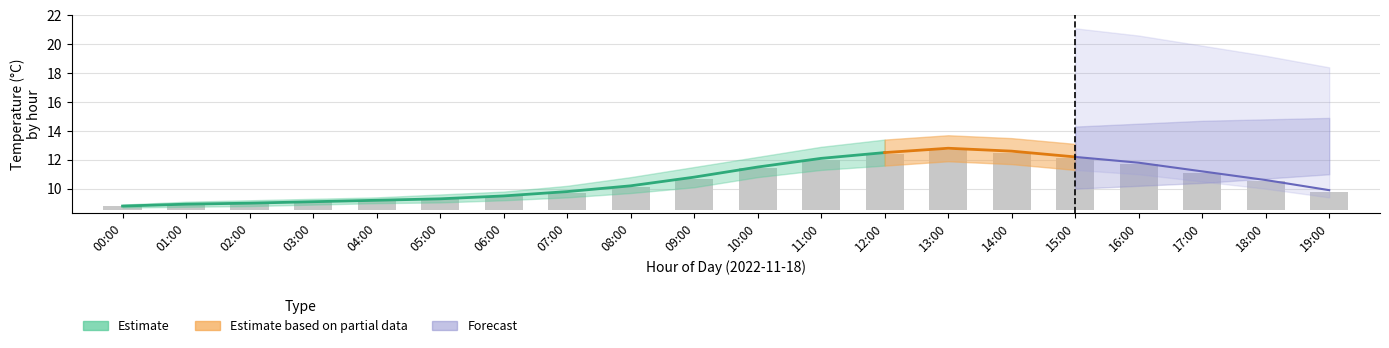

What is the difference between the maximum and minimum values?

3.9